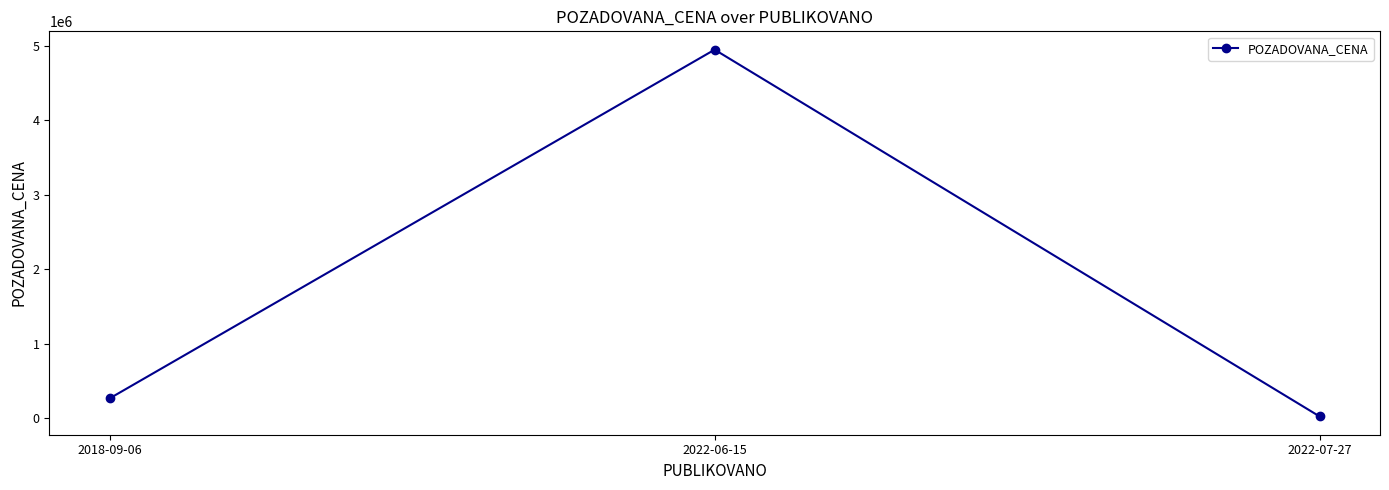

Is it true that the value at 2018-09-06 is 269000?

True